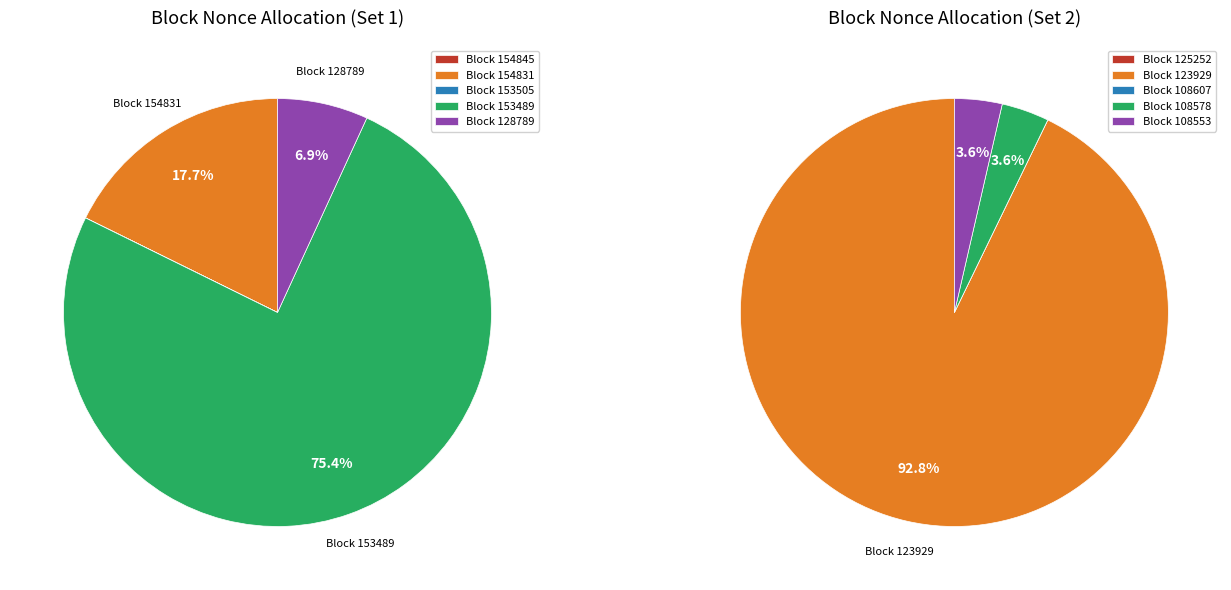

Does 154845 represent more than half of the total?

No